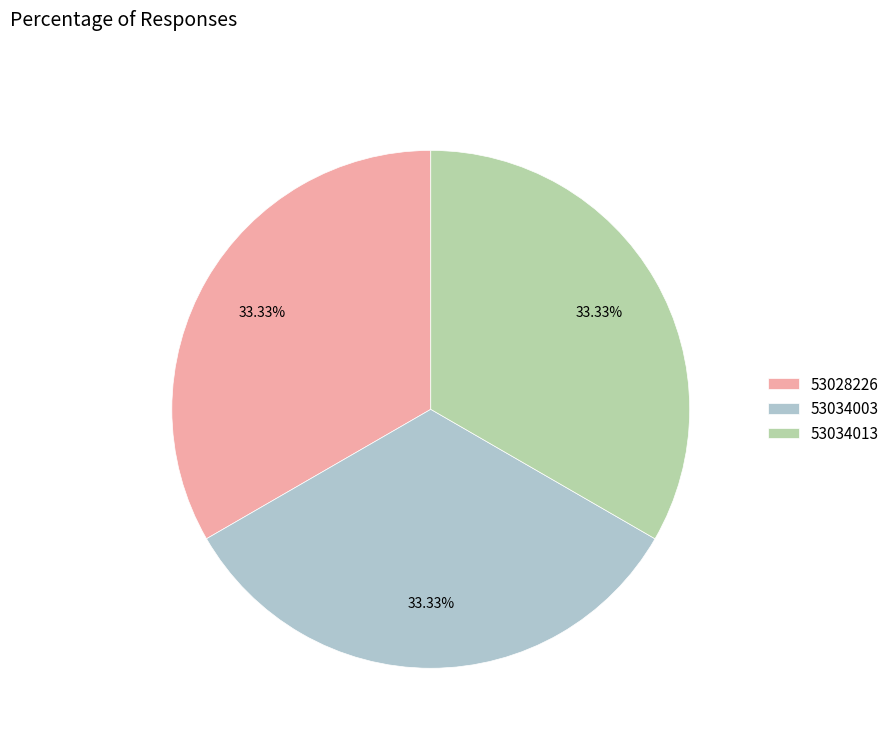

The 53034013 slice represents 19% of the pie. True or false?

False